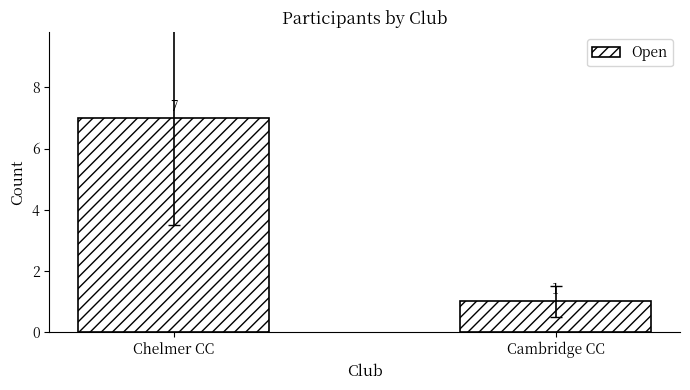

Rank the categories by value from lowest to highest.

Cambridge CC, Chelmer CC